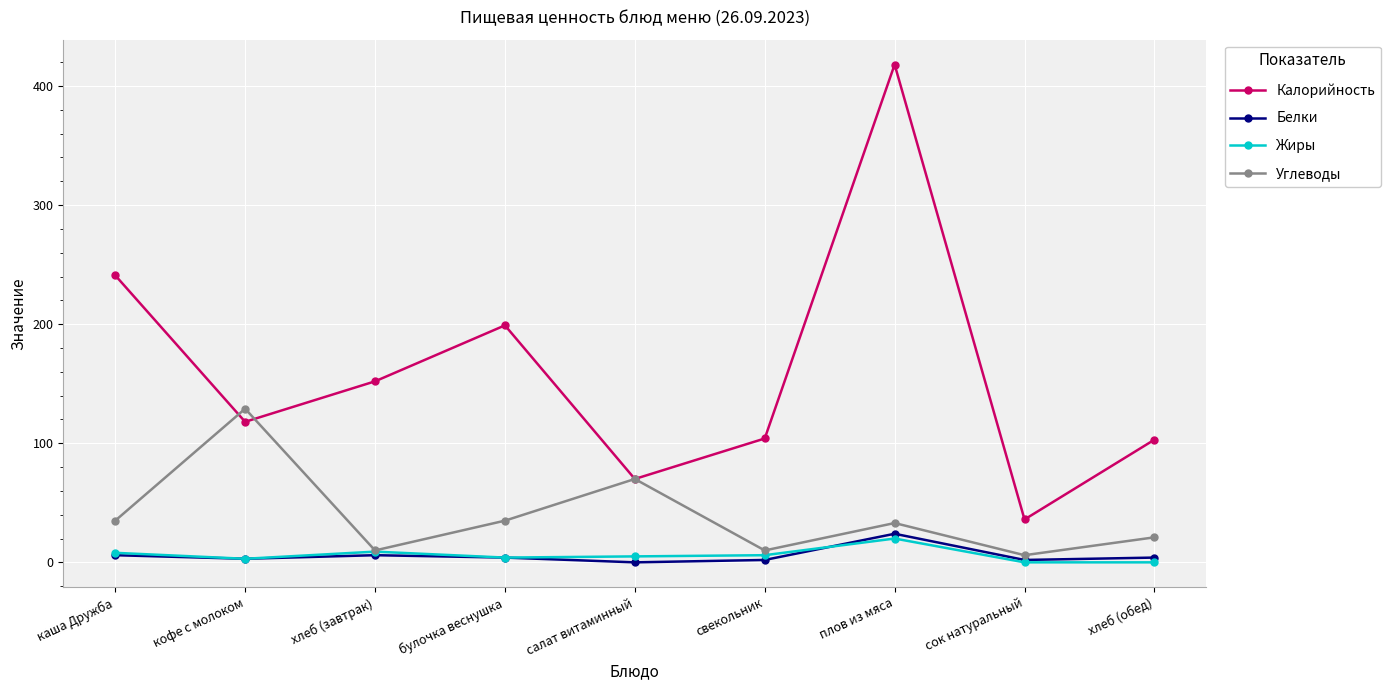

What is the spread (max minus min) of values at булочка веснушка?

195